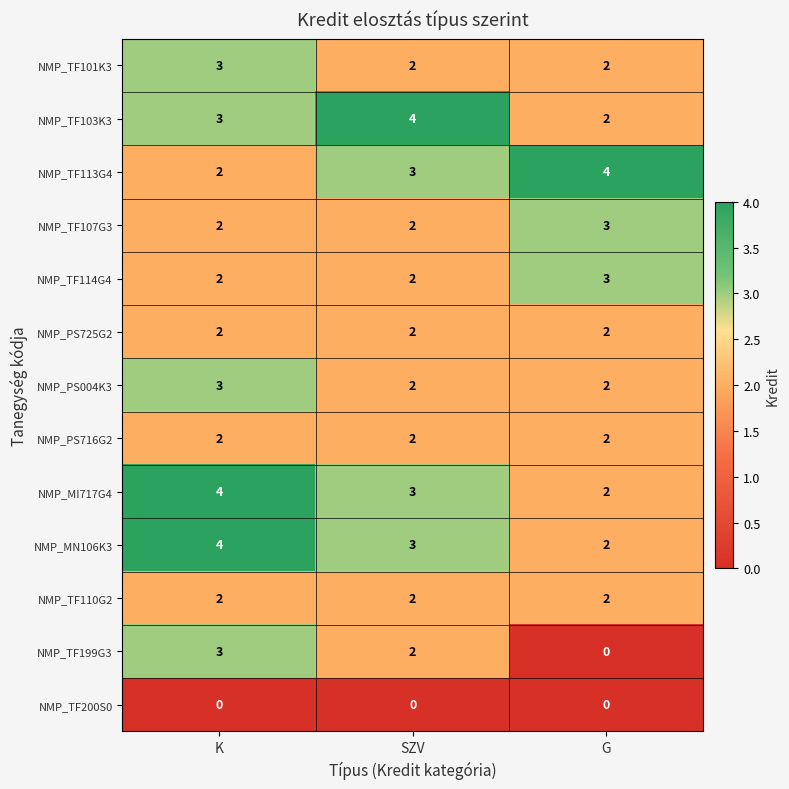

The NMP_TF199G3 series shows 0 at G. True or false?

True